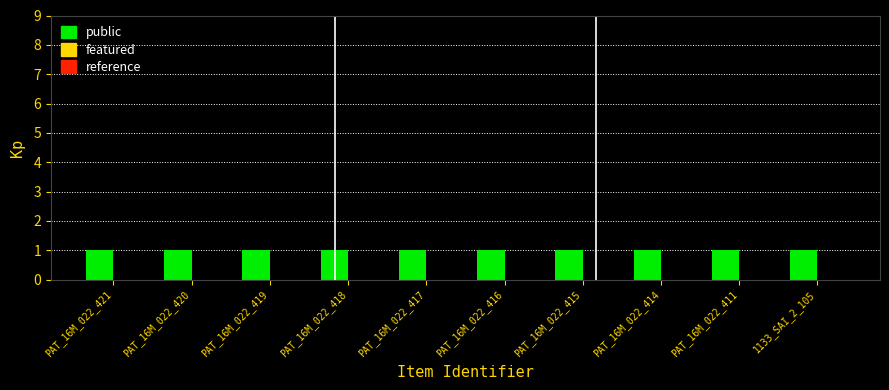

True or false: public has a value of 0 at PAT_16M_022_414.

False